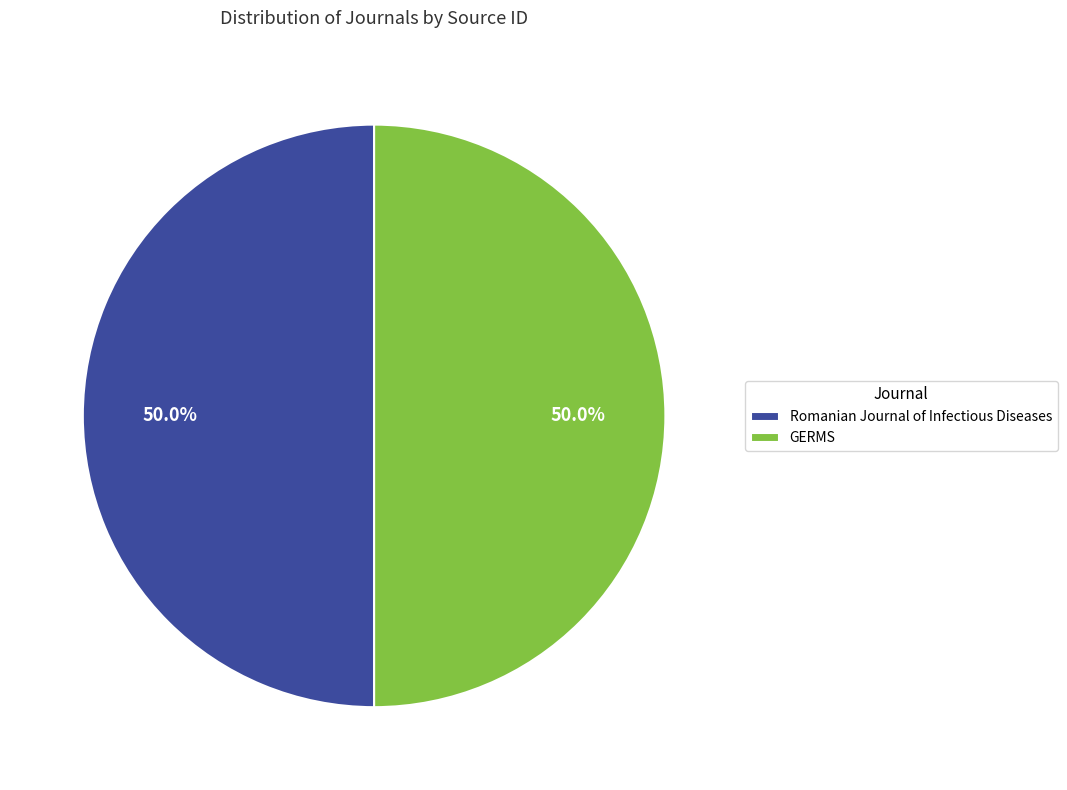

Is the sum of GERMS and Romanian Journal of Infectious Diseases greater than half?

Yes